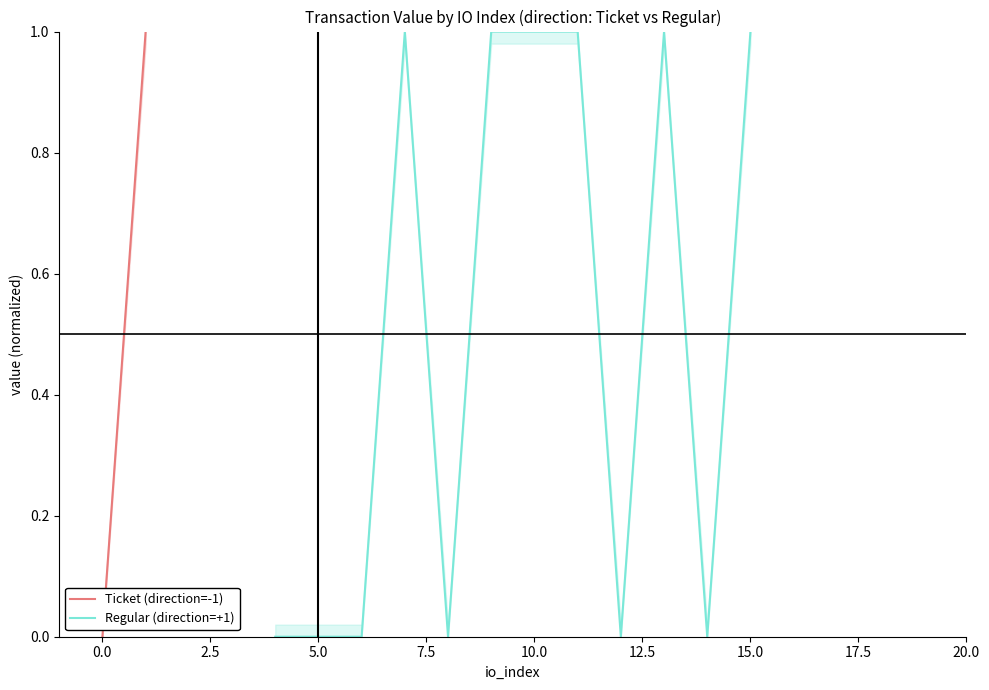

True or false: Regular (direction=+1) and Ticket (direction=-1) cross at least once.

False